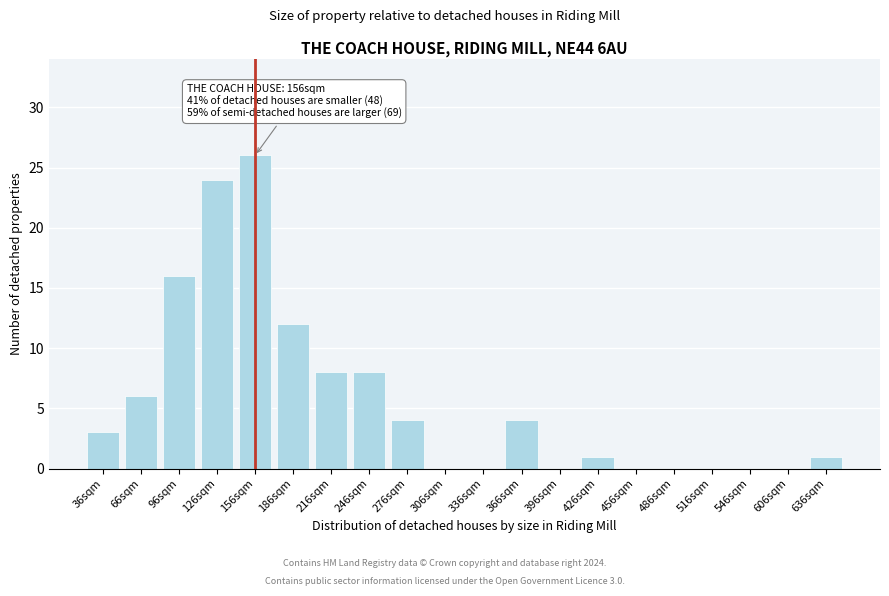

Reading right to left, extract all data points from this chart.

636sqm=1	606sqm=0	546sqm=0	516sqm=0	486sqm=0	456sqm=0	426sqm=1	396sqm=0	366sqm=4	336sqm=0	306sqm=0	276sqm=4	246sqm=8	216sqm=8	186sqm=12	156sqm=26	126sqm=24	96sqm=16	66sqm=6	36sqm=3